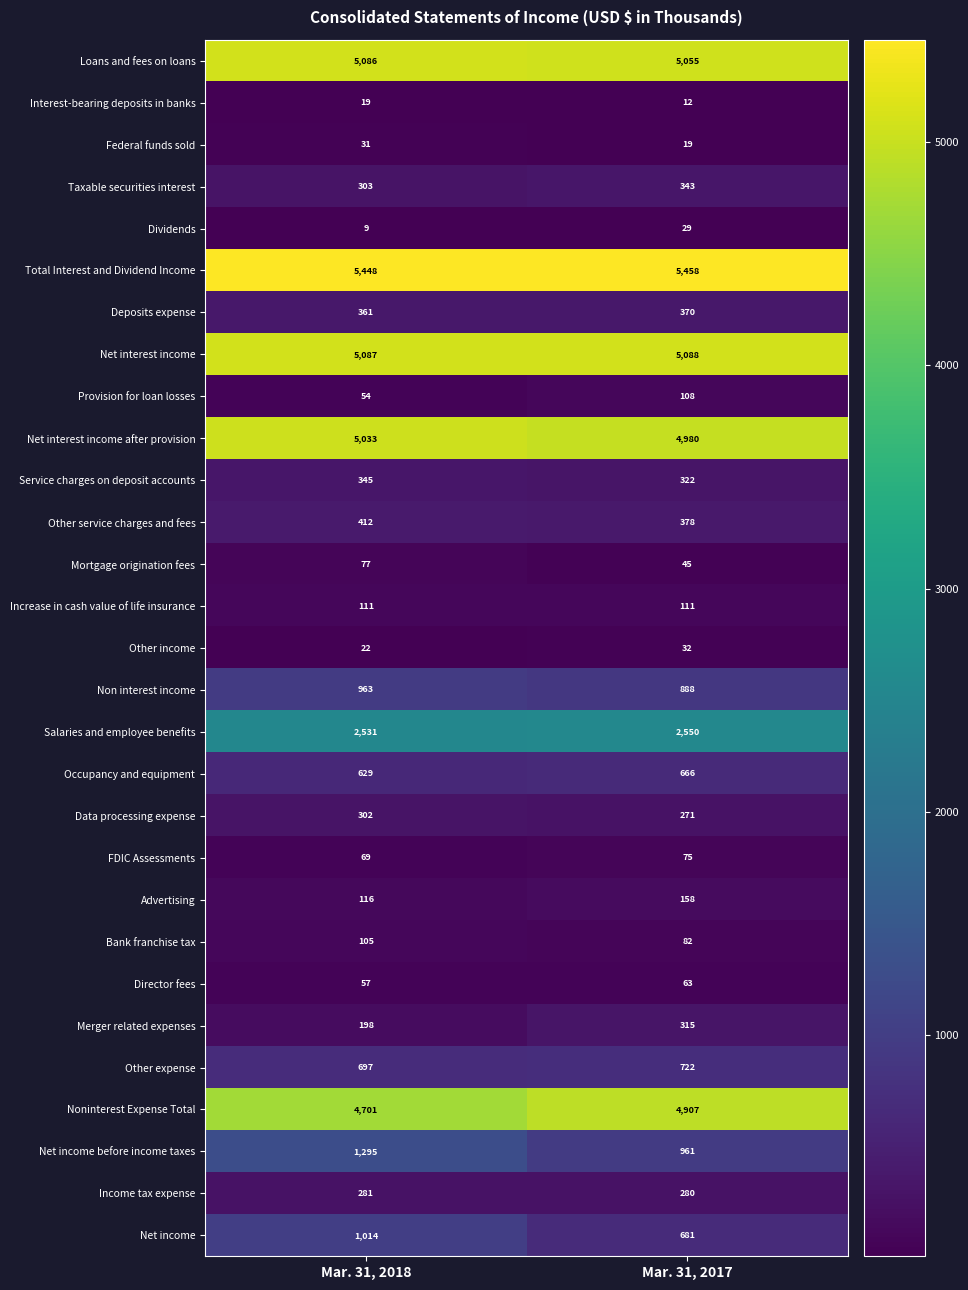

Between Mar. 31, 2018 and Mar. 31, 2017, which series saw the biggest shift?

Net income before income taxes